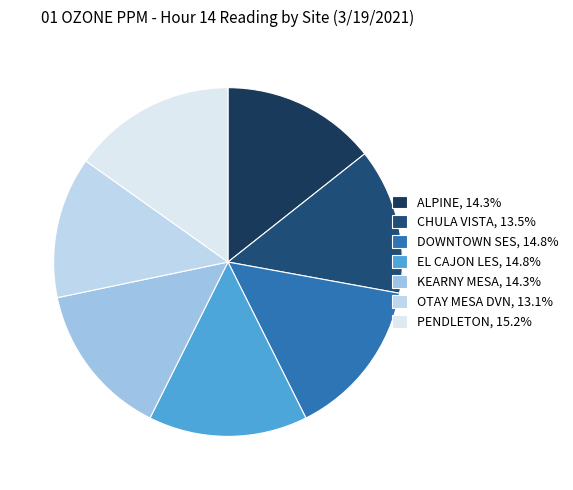

How many slices are in this pie chart?

7